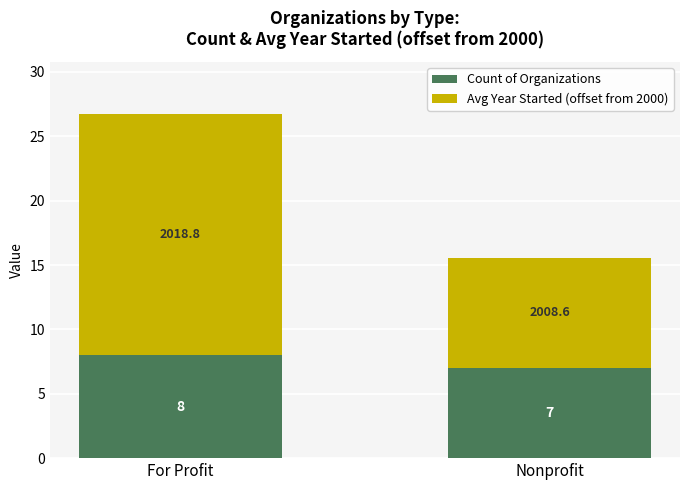

Rank the categories by Count of Organizations value from highest to lowest.

For Profit, Nonprofit